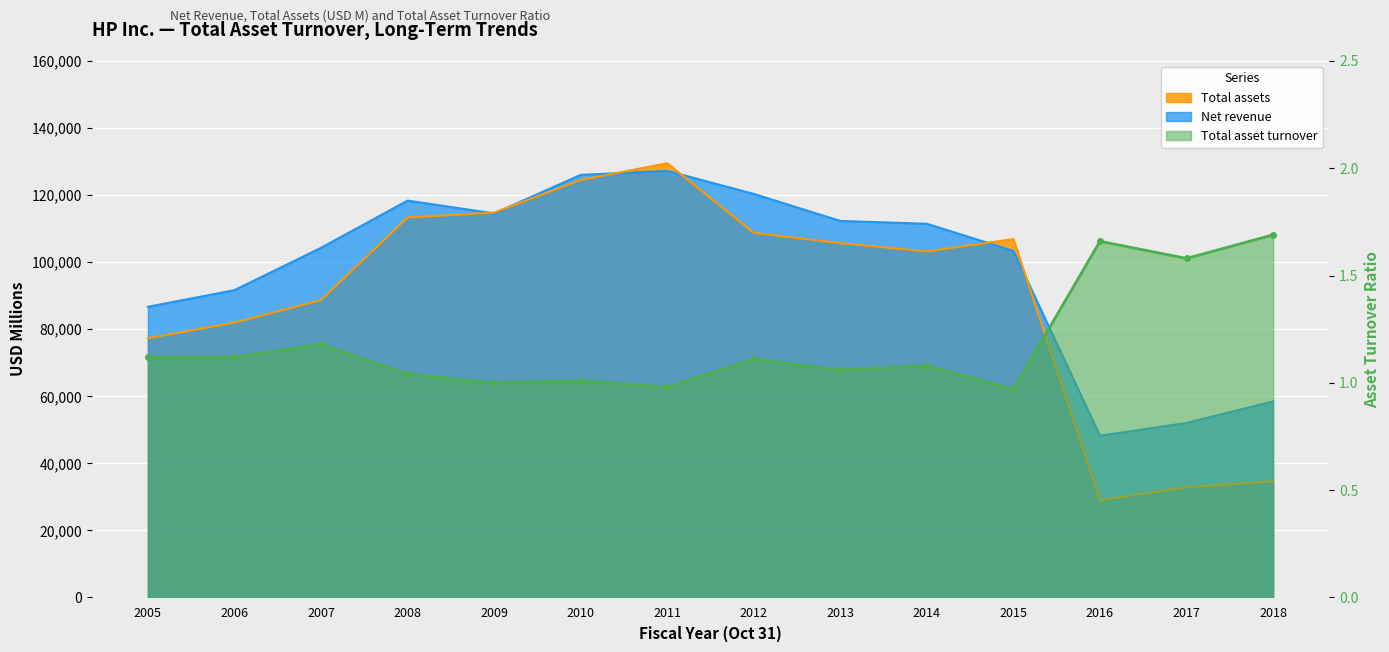

Is the value of Total assets at 2014 greater than the value of Total asset turnover at 2017?

Yes